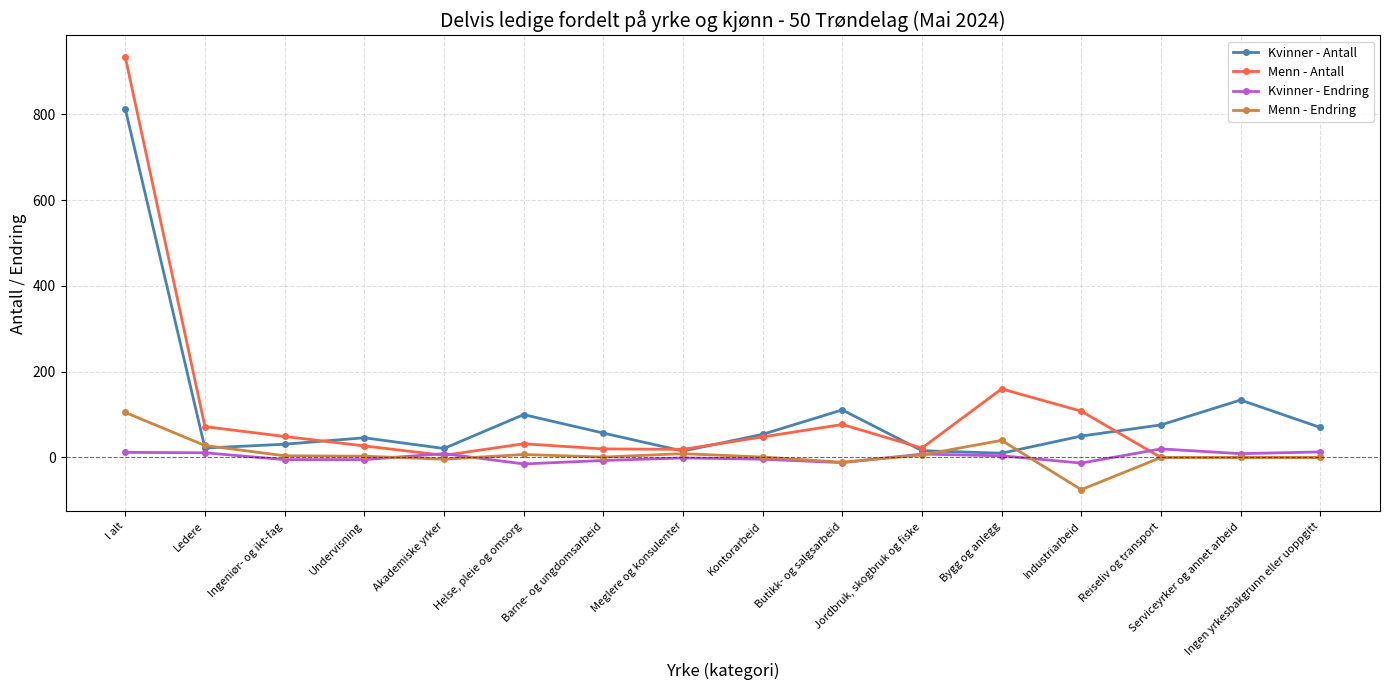

What is the highest value of the Menn - Antall series?

934